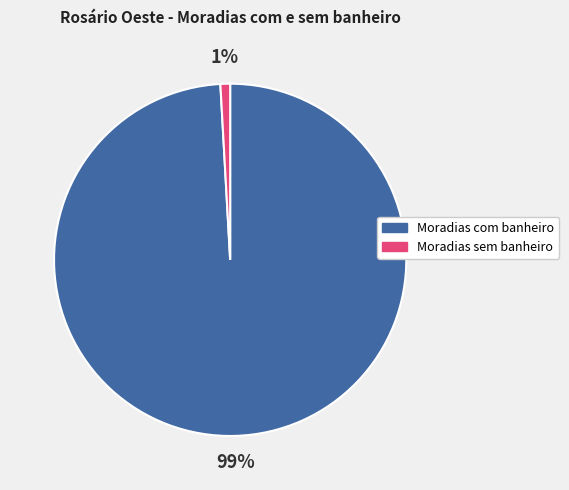

To the nearest percent, what percentage of the pie is Moradias sem banheiro?

1%